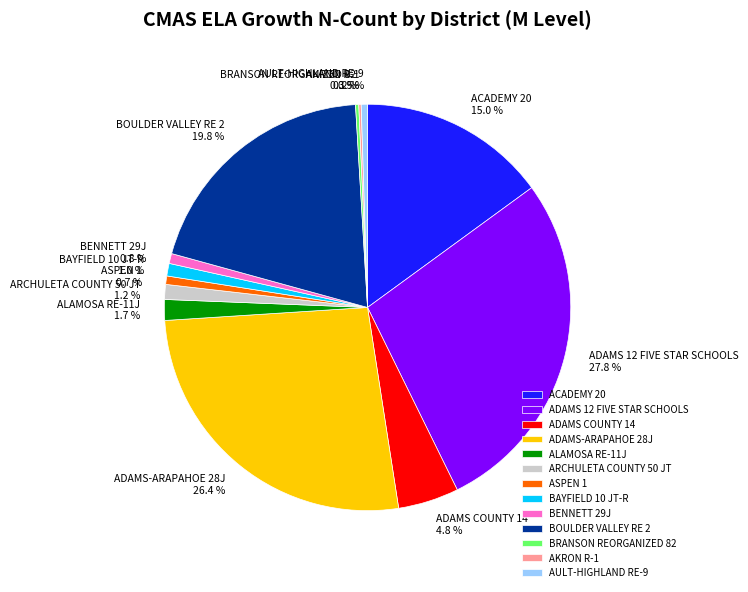

The ADAMS 12 FIVE STAR SCHOOLS slice represents 35% of the pie. True or false?

False